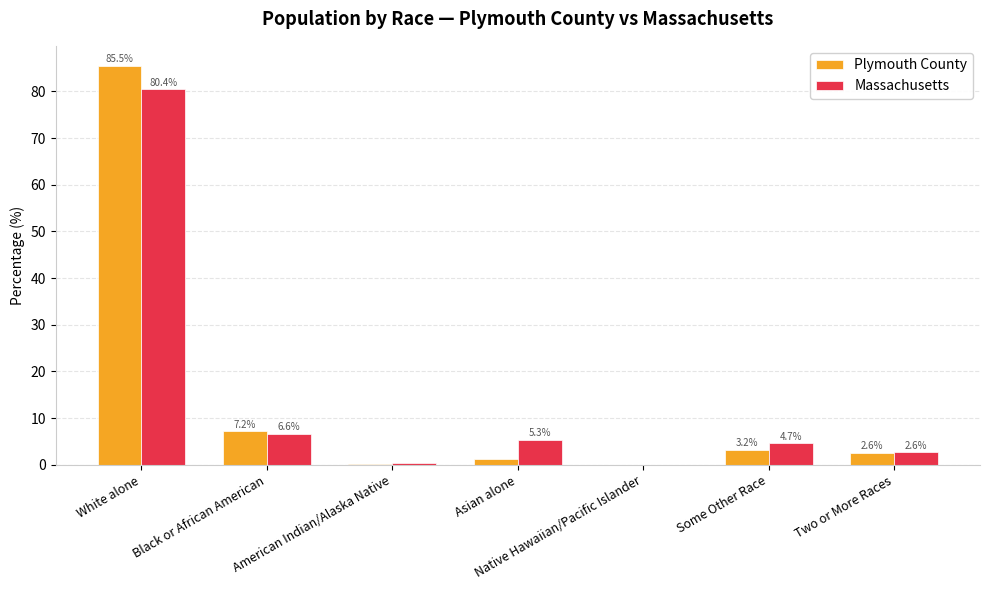

At which category is the sum across all series the highest?

White alone